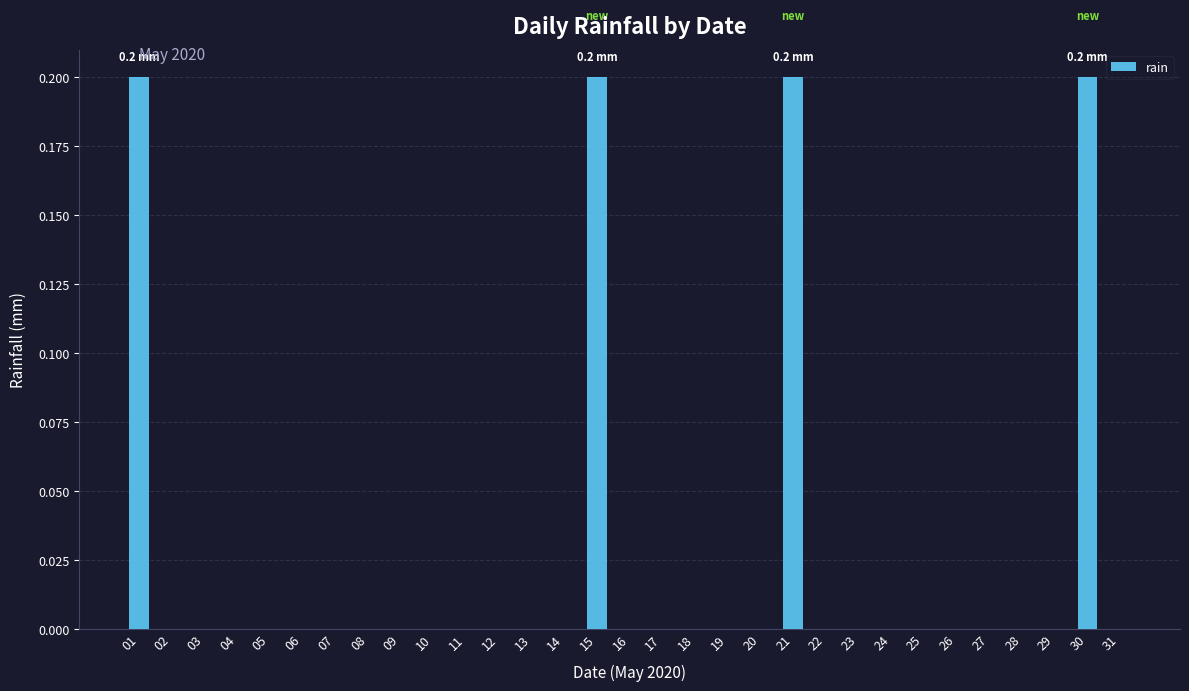

The value at 17 is -0.1. True or false?

False